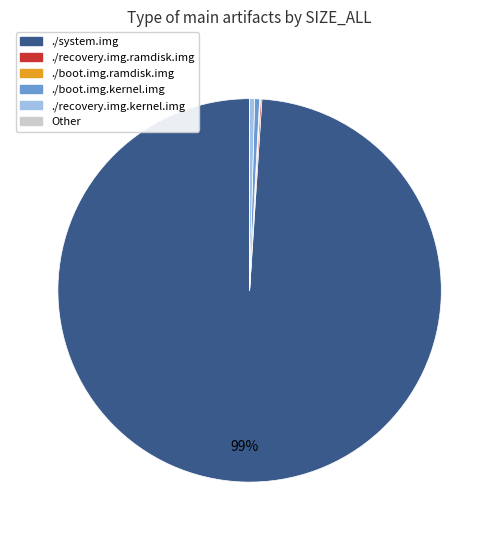

What is the largest slice in the pie chart?

./system.img